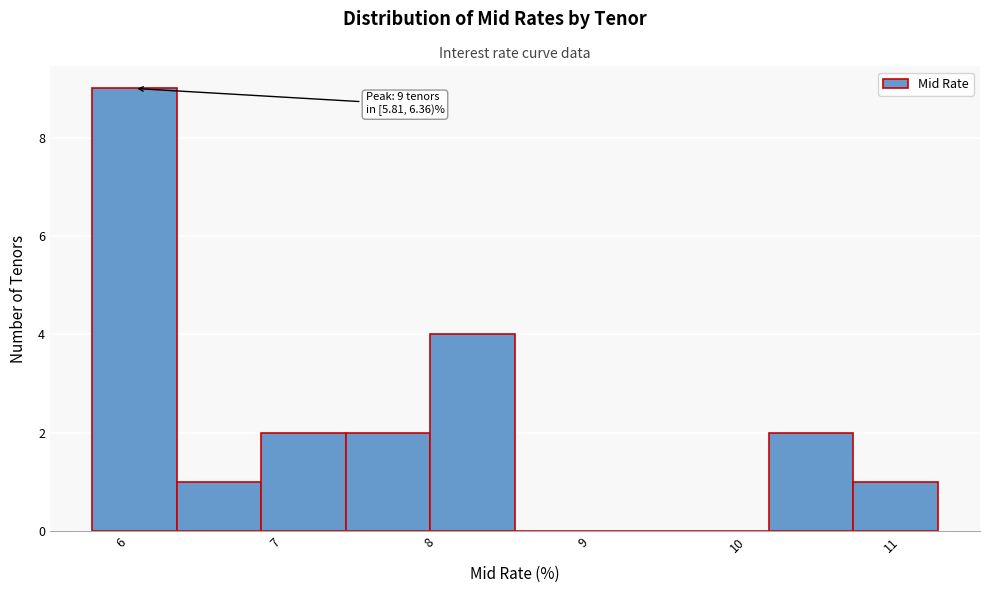

Over which range of the x-axis is the bar tallest?

5.8 to 6.4